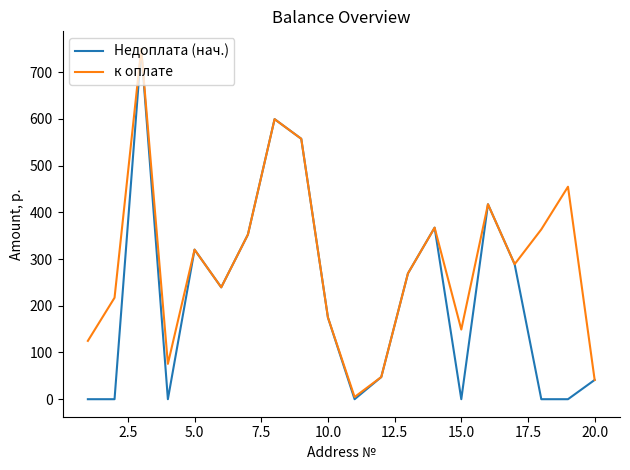

What is the highest value of the к оплате series?

749.8